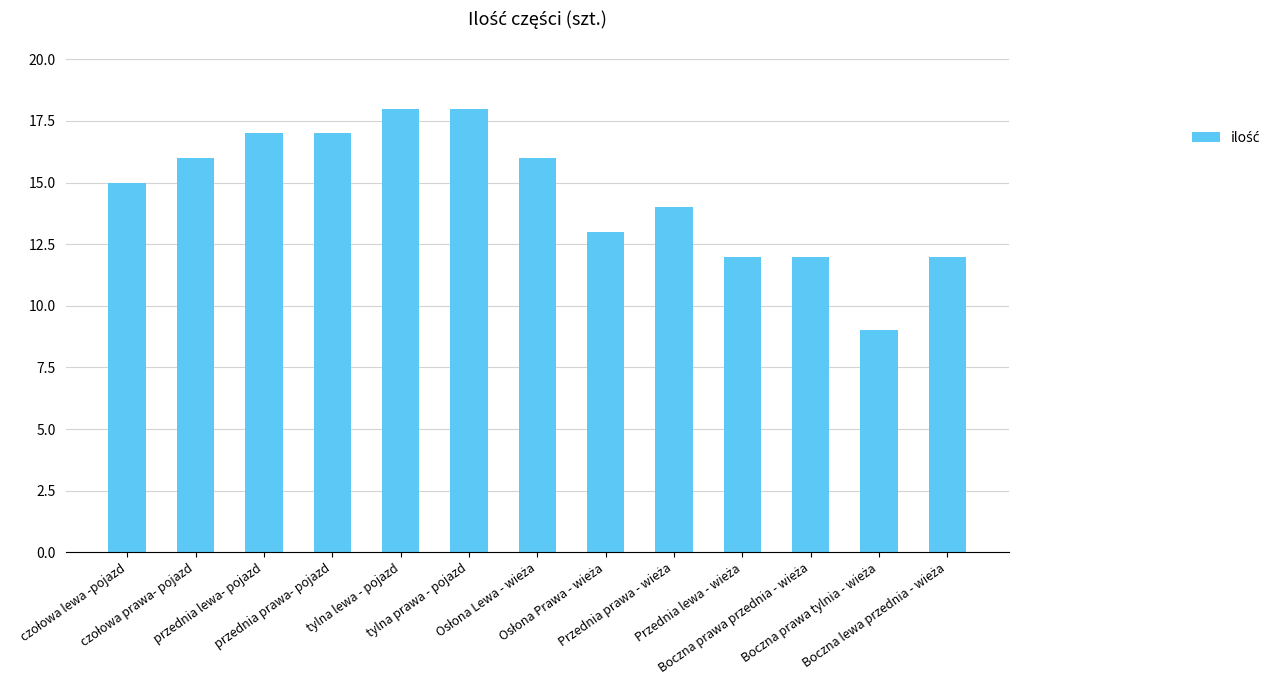

What is the maximum value shown in the chart?

18